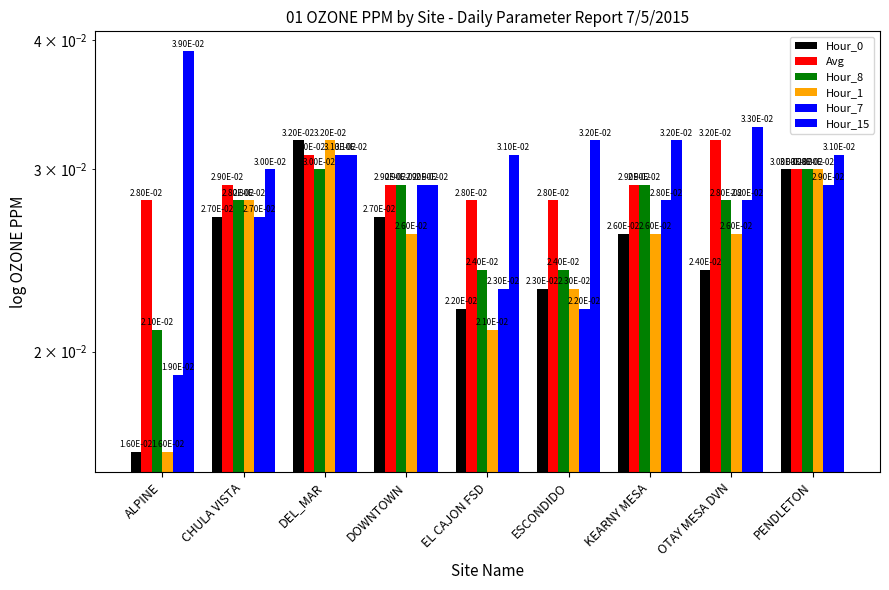

Which series has the widest spread of values?

Hour_0